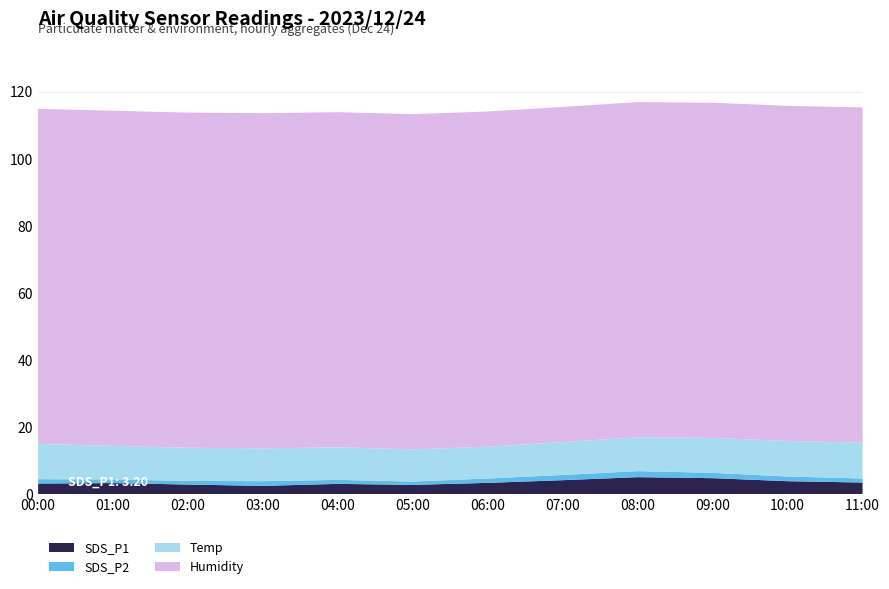

Reading left to right, what are all the values shown in this chart?

SDS_P1: 00:00=3.2	01:00=3.3	02:00=2.9	03:00=2.5	04:00=3.1	05:00=2.8	06:00=3.4	07:00=4.2	08:00=5.1	09:00=4.8	10:00=3.9	11:00=3.5
SDS_P2: 00:00=1.3	01:00=1.1	02:00=1.1	03:00=1.4	04:00=1.2	05:00=1.0	06:00=1.3	07:00=1.6	08:00=1.8	09:00=1.6	10:00=1.4	11:00=1.2
Temp: 00:00=10.5	01:00=10.0	02:00=9.9	03:00=9.8	04:00=9.7	05:00=9.6	06:00=9.5	07:00=9.8	08:00=10.1	09:00=10.4	10:00=10.6	11:00=10.7
Humidity: 00:00=99.9	01:00=99.9	02:00=99.9	03:00=99.9	04:00=99.9	05:00=99.9	06:00=99.9	07:00=99.9	08:00=99.9	09:00=99.9	10:00=99.9	11:00=99.9